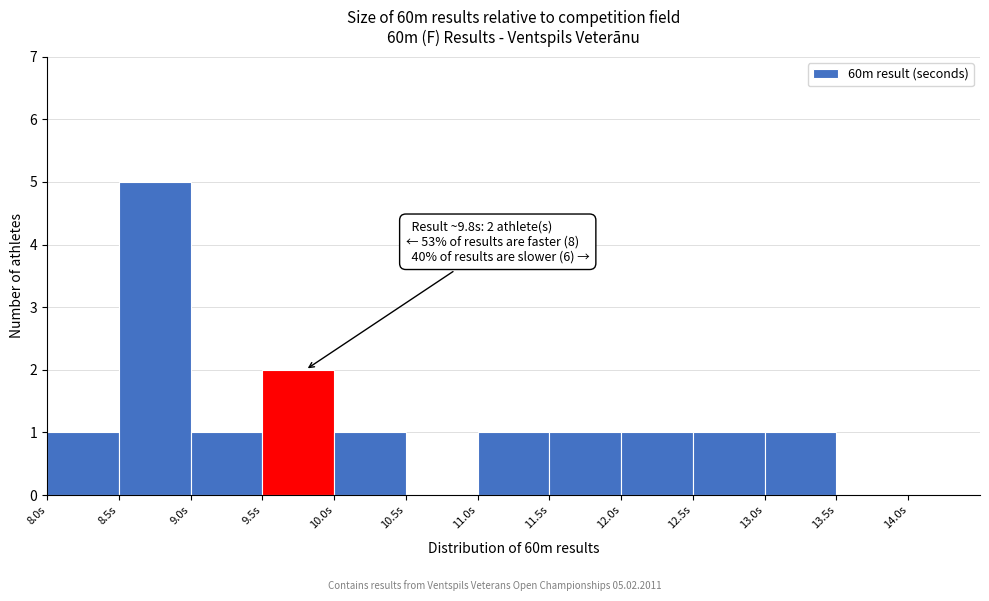

Over which range of the x-axis is the bar tallest?

8.5 to 9.0